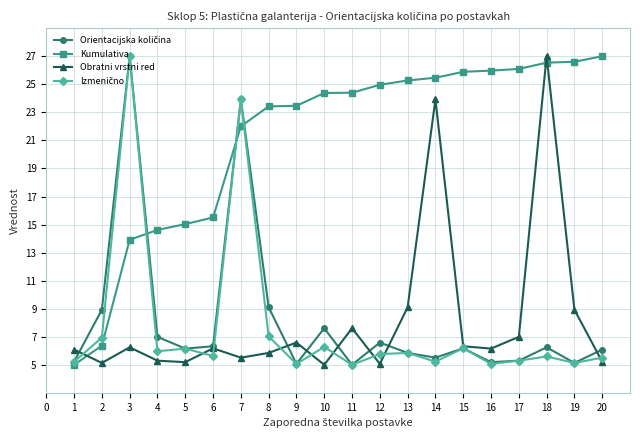

True or false: Obratni vrstni red has a value of 27.0 at 18.

True